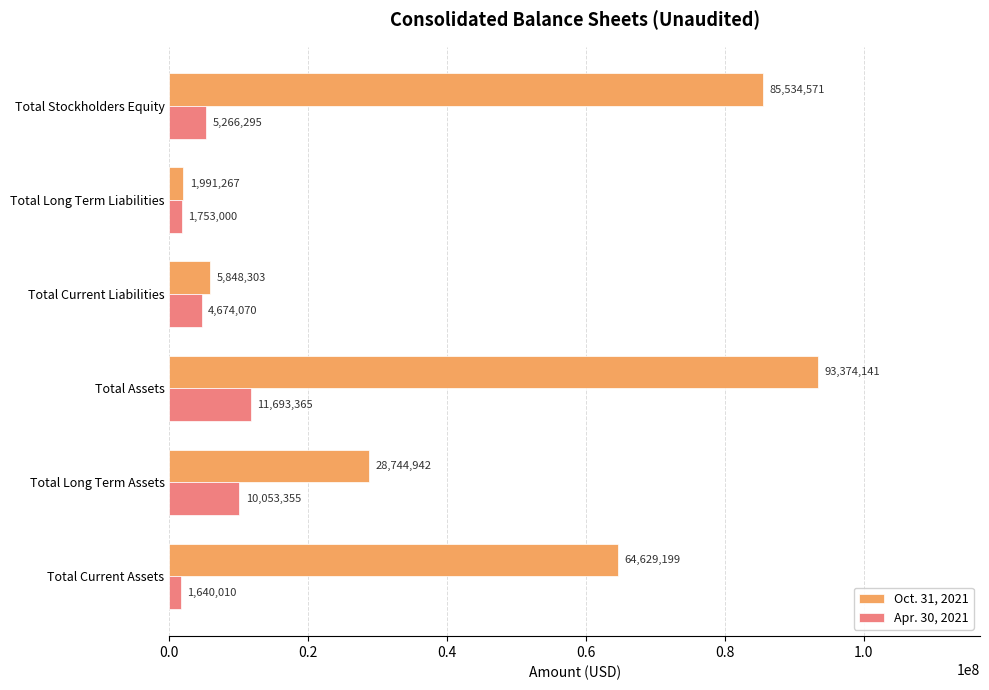

At which category does the chart reach its peak across all series?

Total Assets